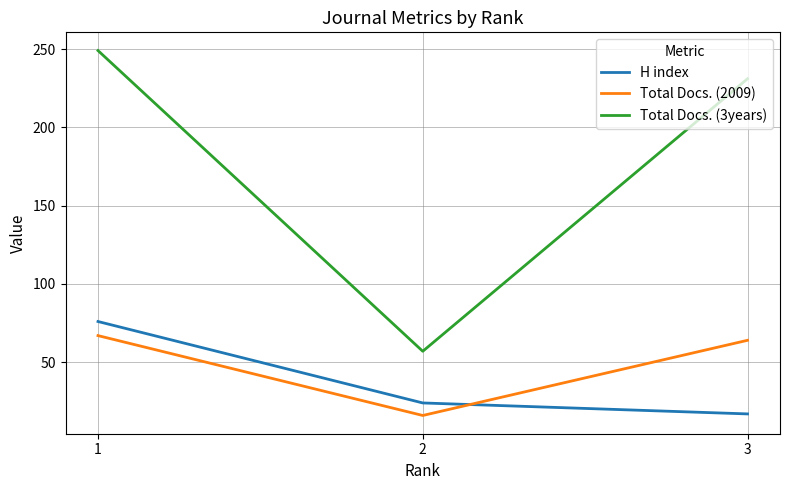

The value of H index at 1 is 41. True or false?

False